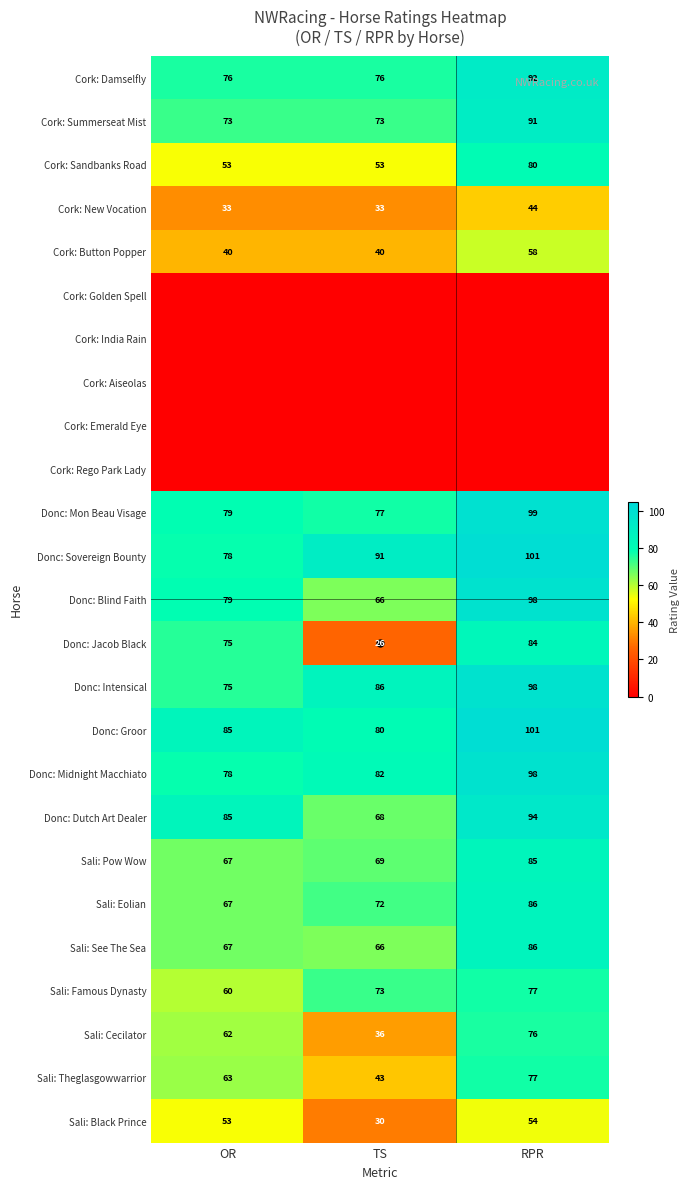

Where is Sali: Famous Dynasty nearest to the value 68?

TS